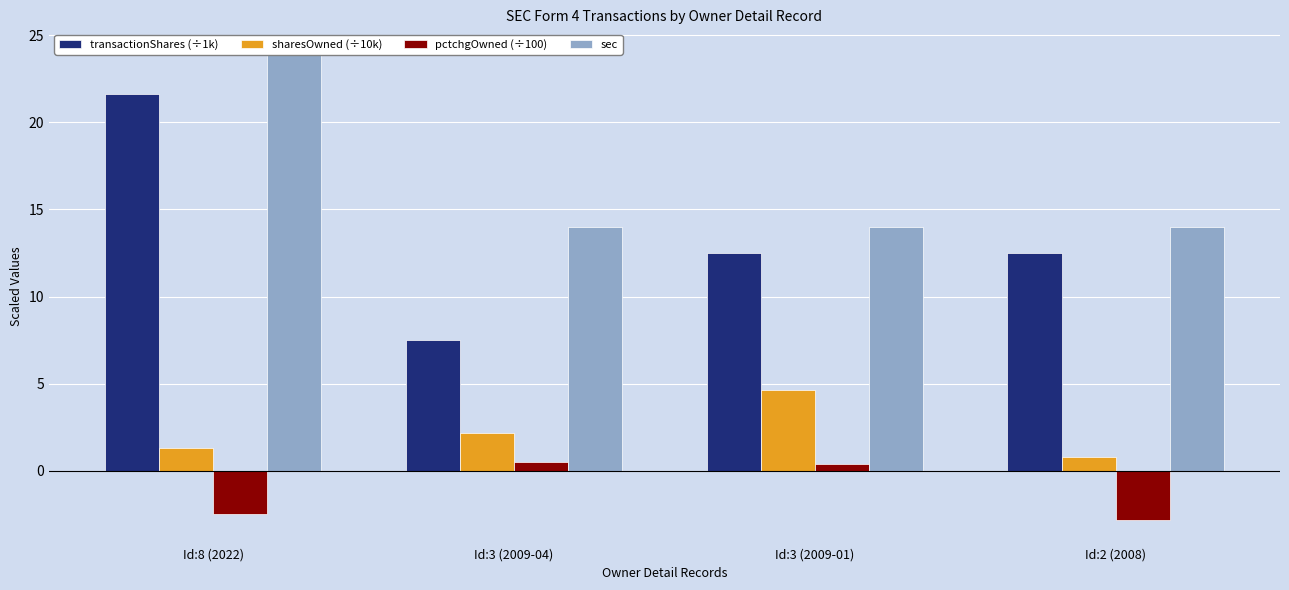

At which category is the sum across all series the highest?

Id:8 (2022)